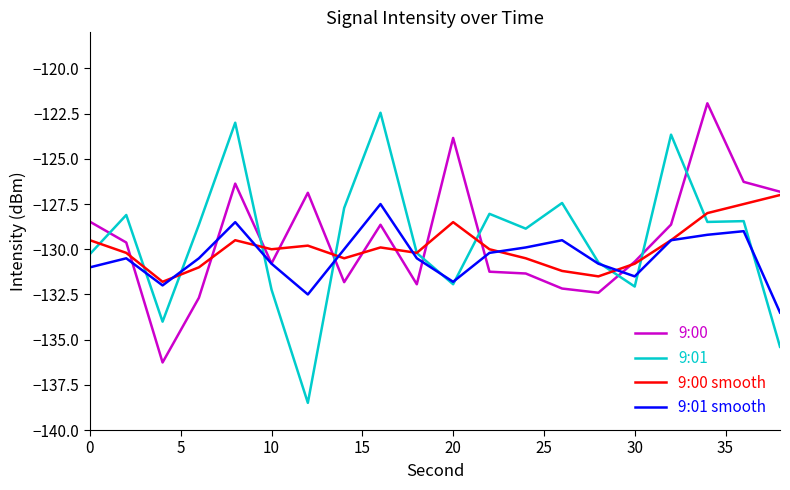

Does the chart have visible grid lines?

No